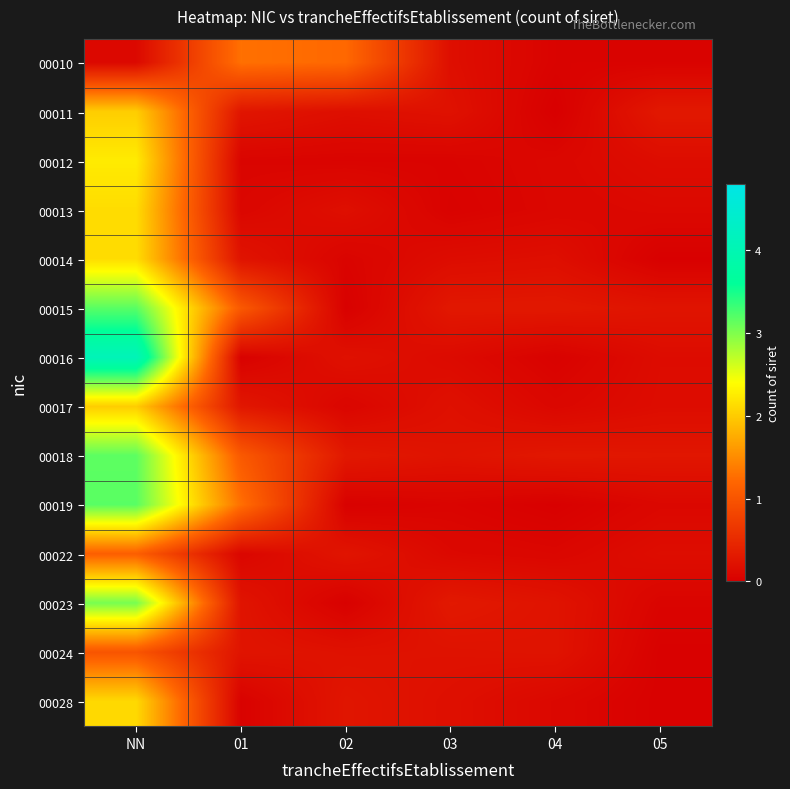

Reading right to left, transcribe all the data shown in this chart.

00010: 05=0.0	04=0.0	03=0.2	02=1.2	01=1.3	NN=0.1
00011: 05=0.3	04=0.0	03=0.2	02=0.2	01=0.3	NN=2.0
00012: 05=0.2	04=0.1	03=0.1	02=0.1	01=0.1	NN=2.2
00013: 05=0.1	04=0.1	03=0.0	02=0.2	01=0.1	NN=2.1
00014: 05=0.0	04=0.2	03=0.2	02=0.1	01=0.2	NN=2.1
00015: 05=0.2	04=0.3	03=0.3	02=0.0	01=1.1	NN=3.2
00016: 05=0.1	04=0.0	03=0.1	02=0.2	01=0.0	NN=4.1
00017: 05=0.2	04=0.1	03=0.2	02=0.1	01=0.3	NN=2.0
00018: 05=0.3	04=0.3	03=0.2	02=0.3	01=1.1	NN=3.2
00019: 05=0.1	04=0.0	03=0.1	02=0.0	01=1.3	NN=3.2
00022: 05=0.2	04=0.1	03=0.1	02=0.2	01=0.1	NN=1.1
00023: 05=0.1	04=0.2	03=0.3	02=0.0	01=0.2	NN=3.0
00024: 05=0.0	04=0.2	03=0.2	02=0.2	01=0.2	NN=1.0
00028: 05=0.0	04=0.1	03=0.2	02=0.3	01=0.0	NN=2.1